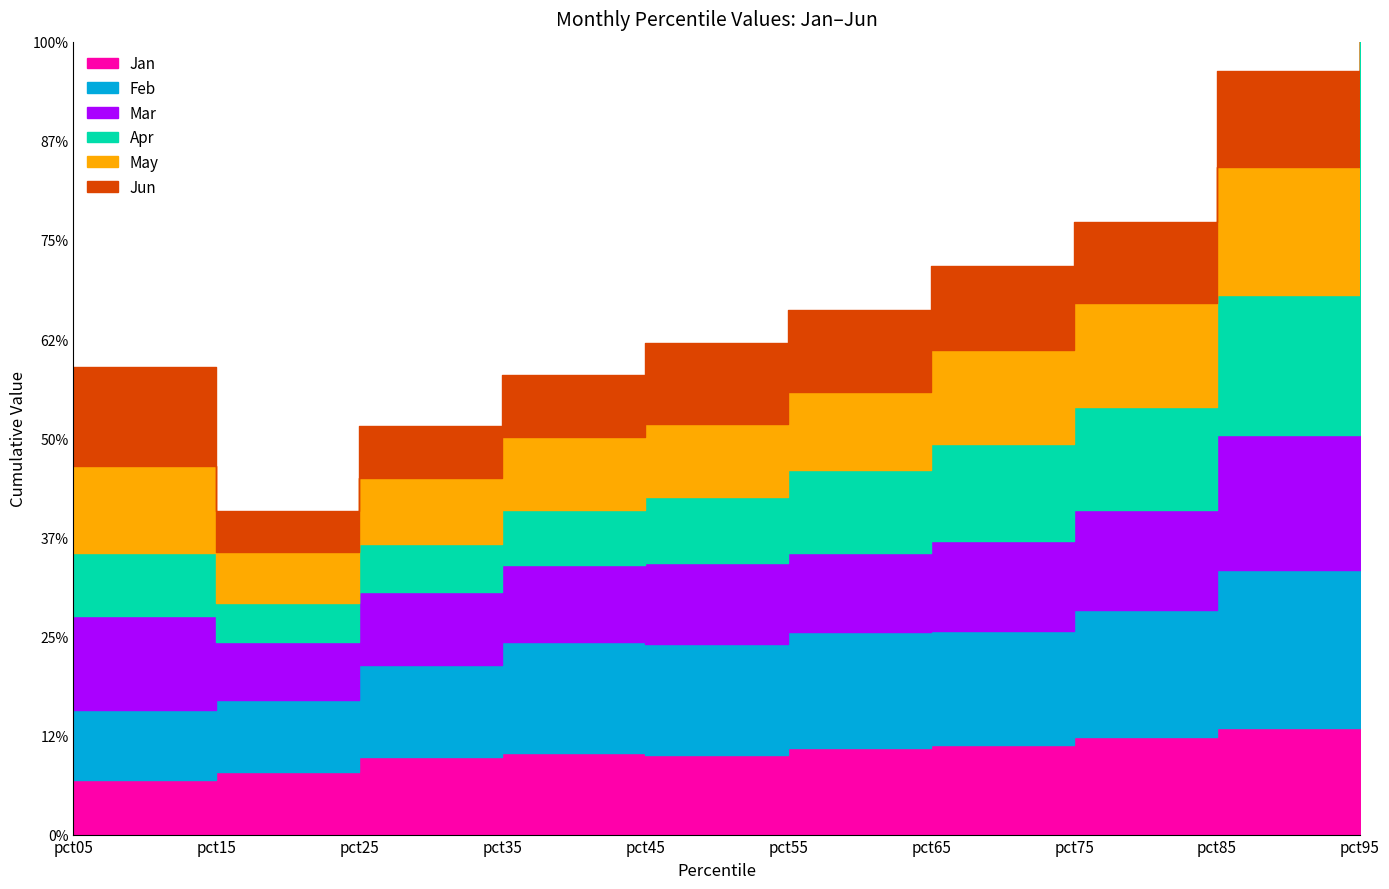

What is the minimum value shown in the chart?

0.1